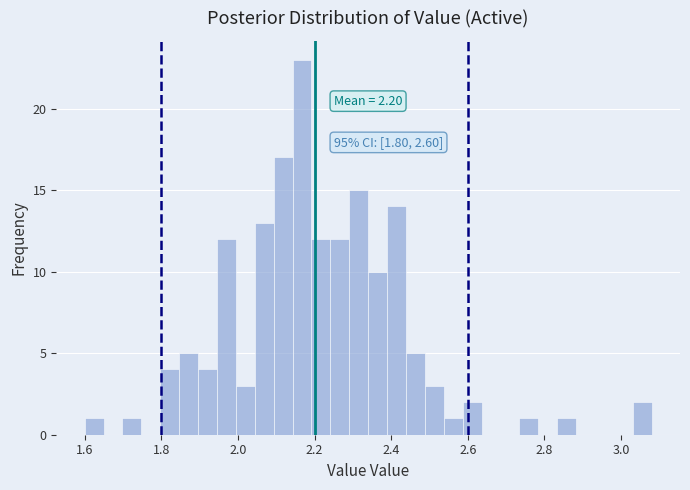

Read against the x-axis, roughly where is the centre of the tallest bar?

2.16